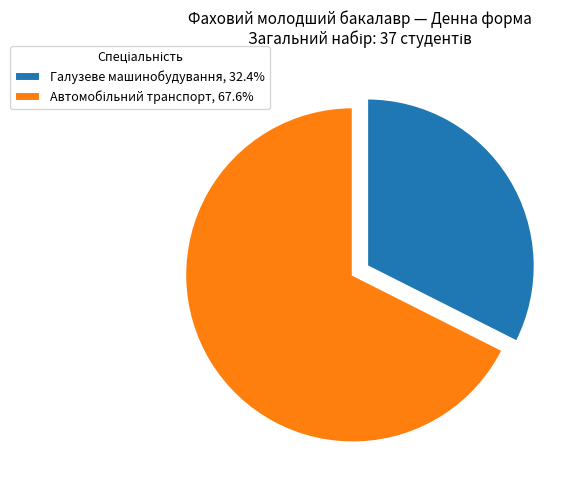

Does Галузеве машинобудування, 32.4% account for over 50% of the chart?

No